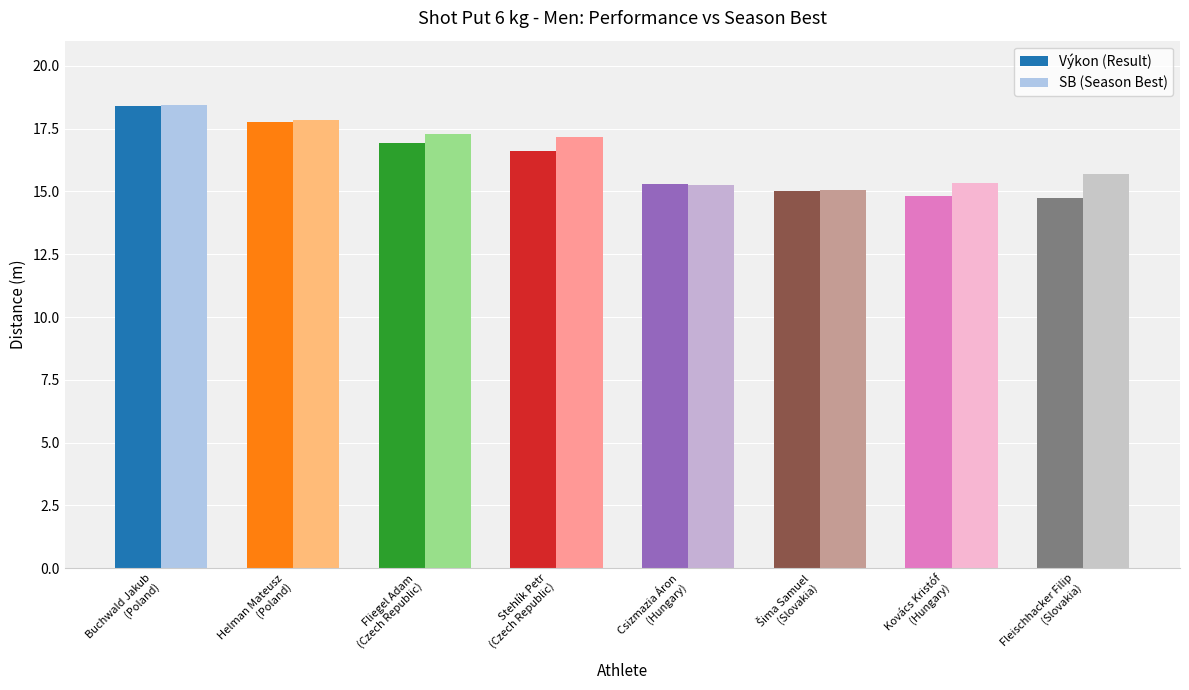

Between Fliegel Adam
(Czech Republic) and Fleischhacker Filip
(Slovakia), which series saw the biggest shift?

Výkon (Result)